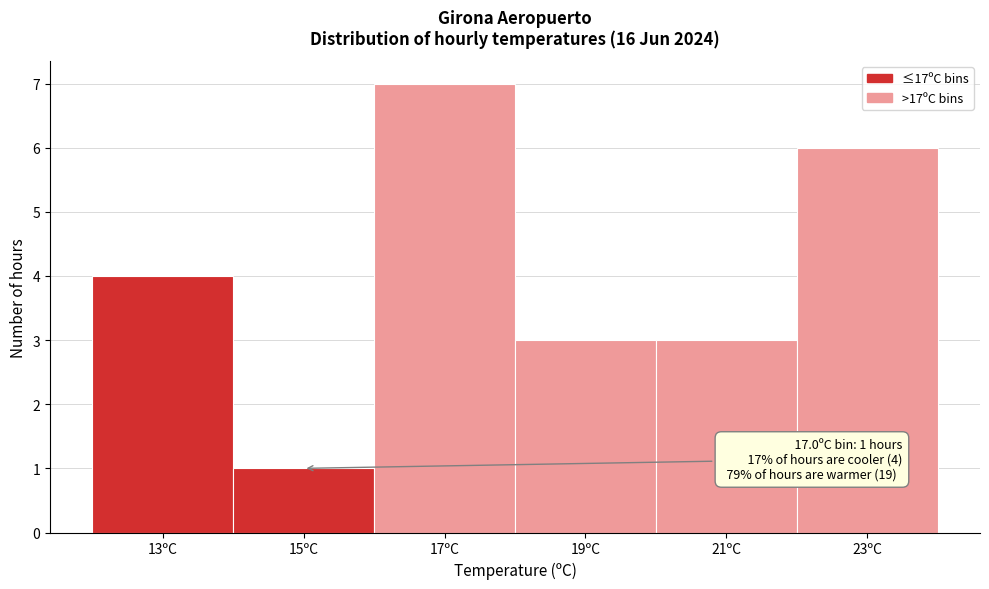

Reading right to left, extract all data points from this chart.

6	3	3	7	1	4